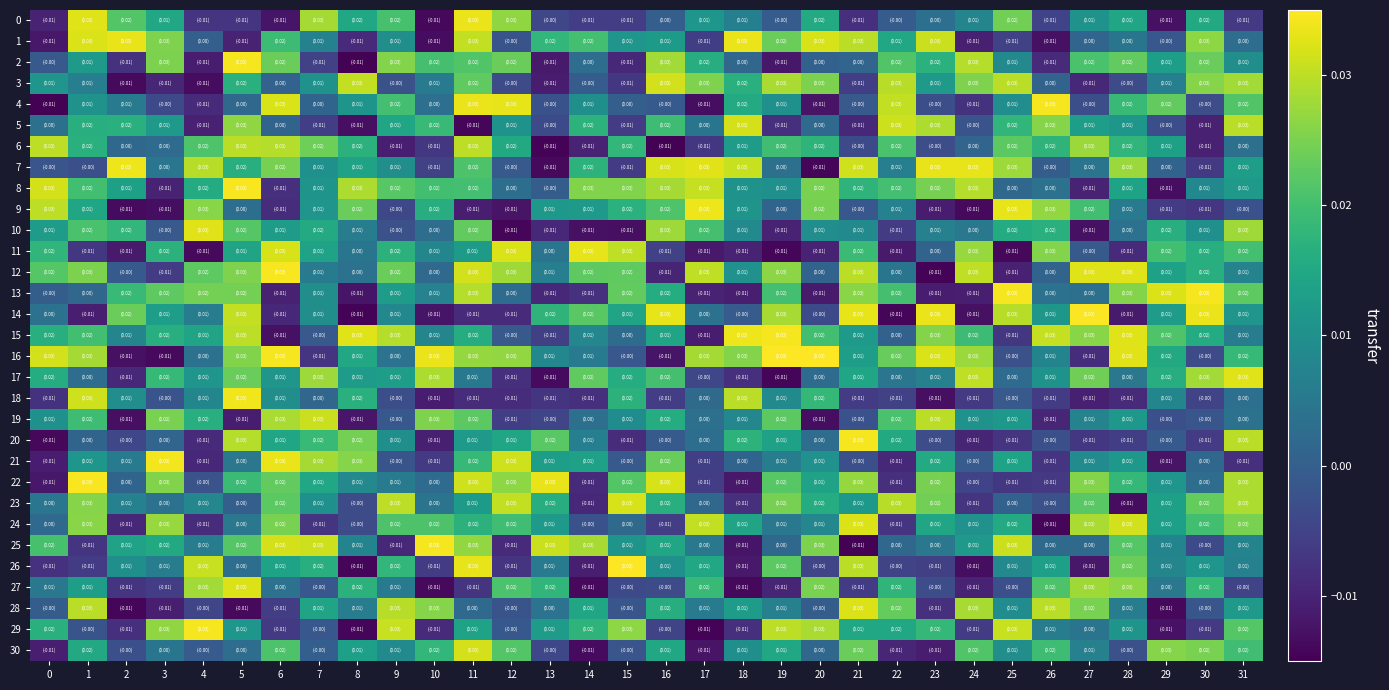

Rank the series at 11 from highest to lowest value.

4, 0, 26, 30, 12, 22, 1, 6, 13, 16, 25, 10, 3, 19, 2, 7, 8, 21, 24, 15, 29, 11, 23, 20, 17, 28, 27, 18, 14, 9, 5